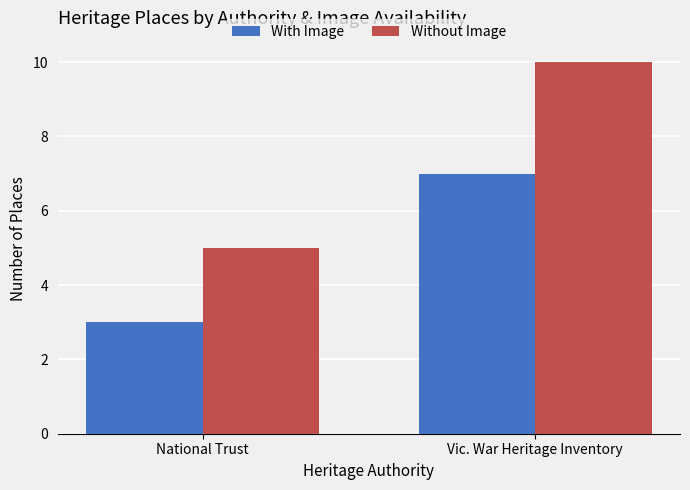

How many bars are there in each group?

2